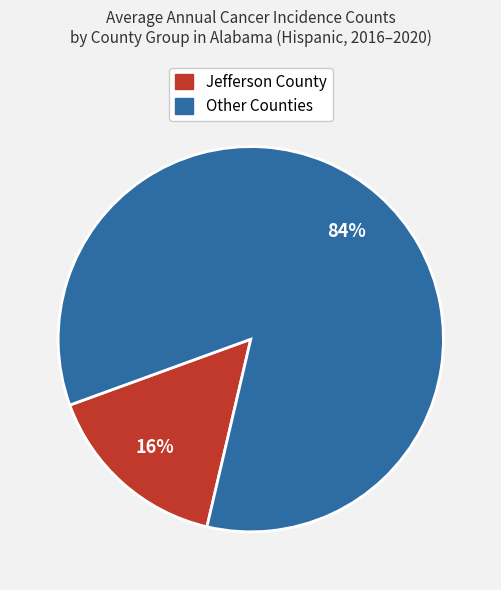

True or false: Other Counties accounts for 84% of the total.

True